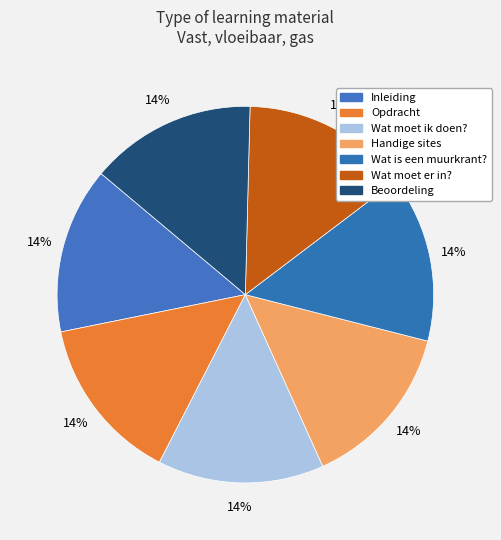

Does any single category account for the majority?

No